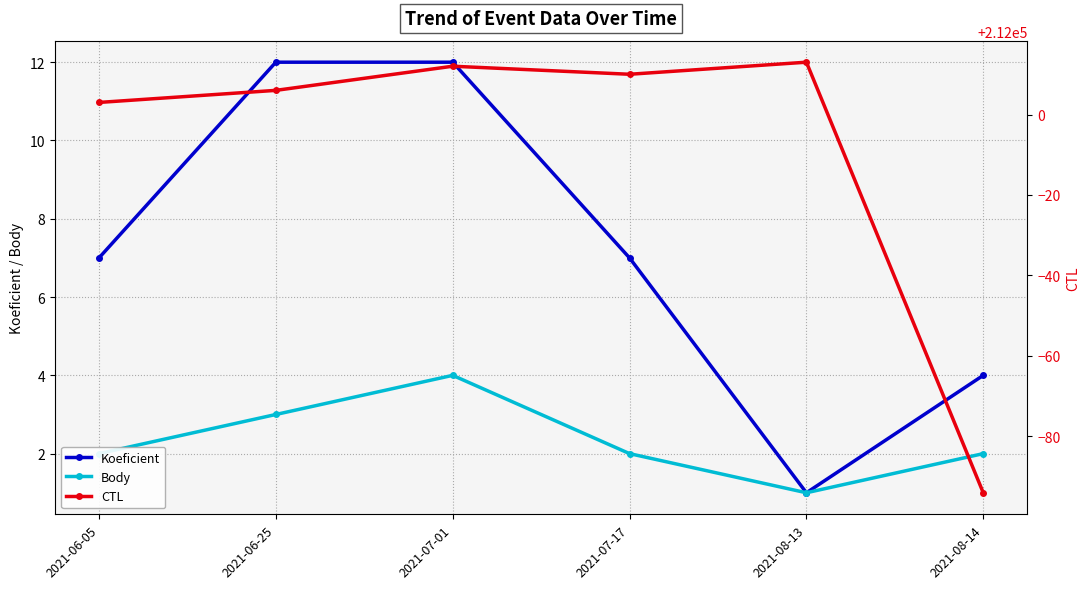

Where is Body nearest to the value 2?

2021-06-05